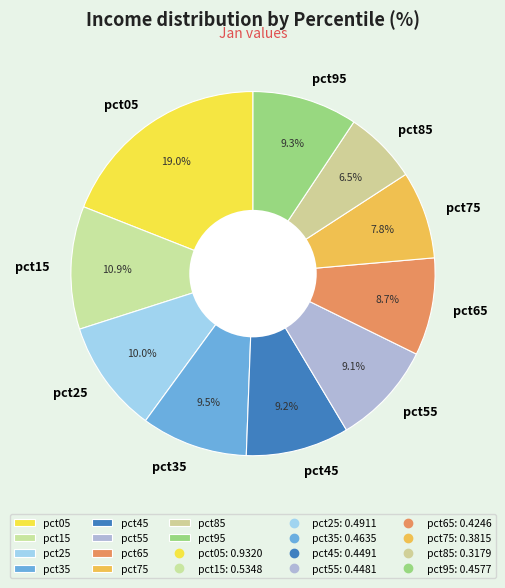

How much of the chart is everything except pct15?

89.1%